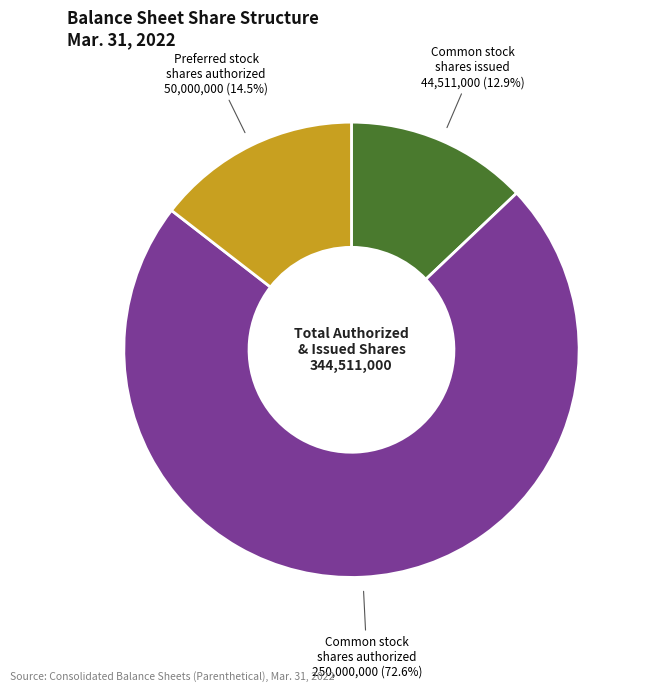

Is there any slice that represents more than half of the pie?

Yes